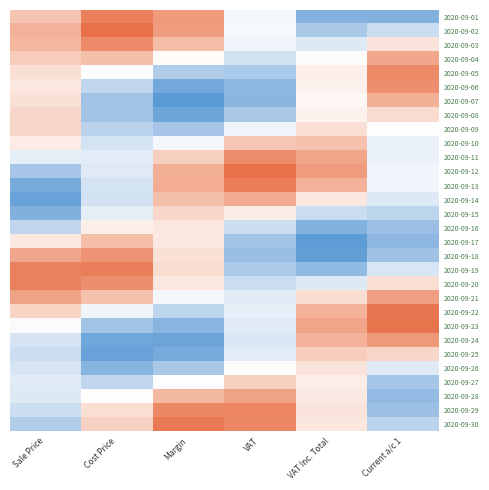

At which category is the sum across all series the highest?

Sale Price